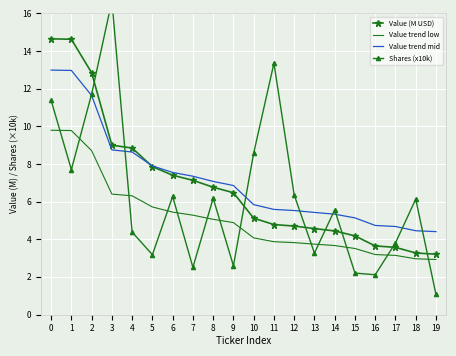

What is the difference between the maximum and minimum values in the Shares (x10k) series?

15.6